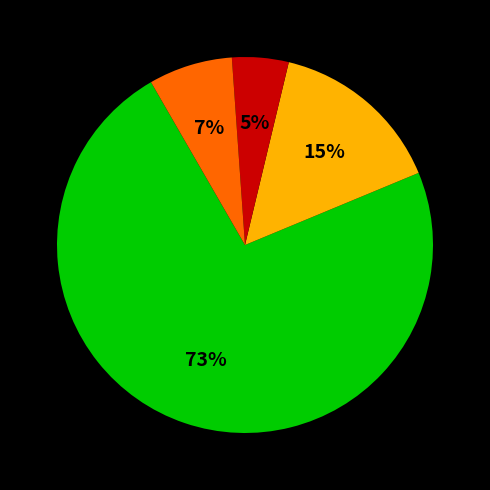

Does any single category account for the majority?

Yes